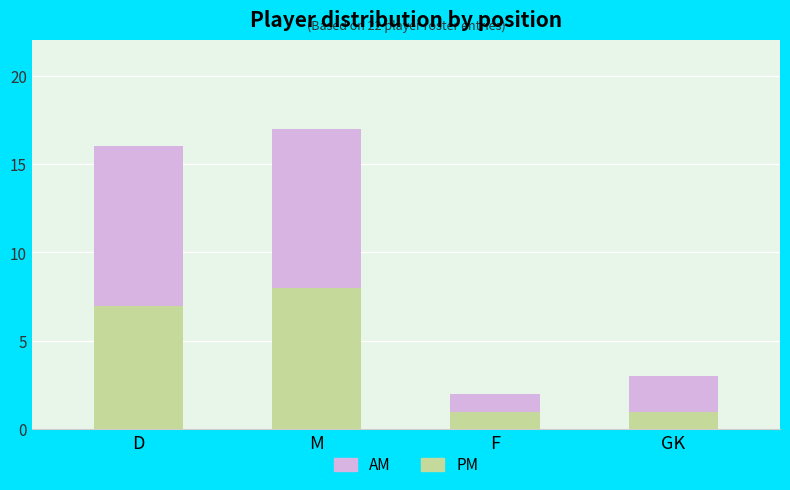

The value of PM at D is 3. True or false?

False